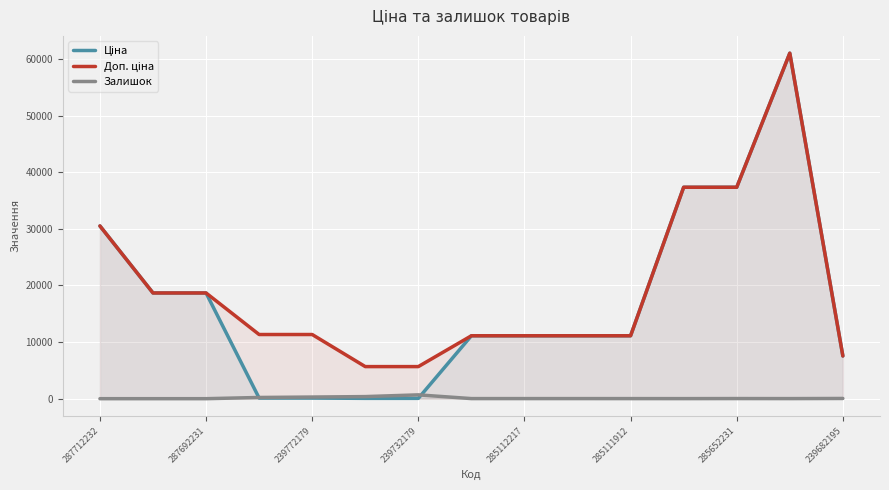

What is the greatest value displayed?

61024.7